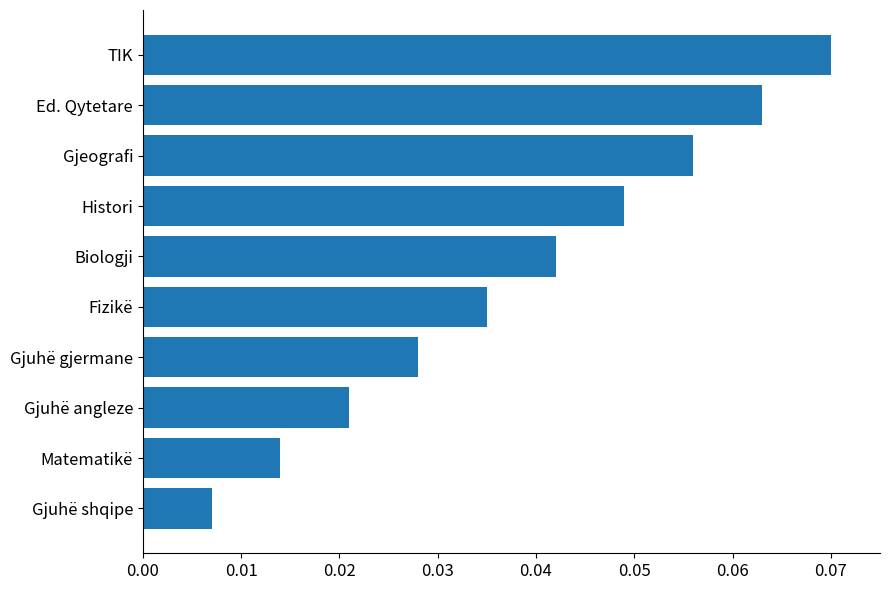

Which label corresponds to the largest value in the chart?

TIK